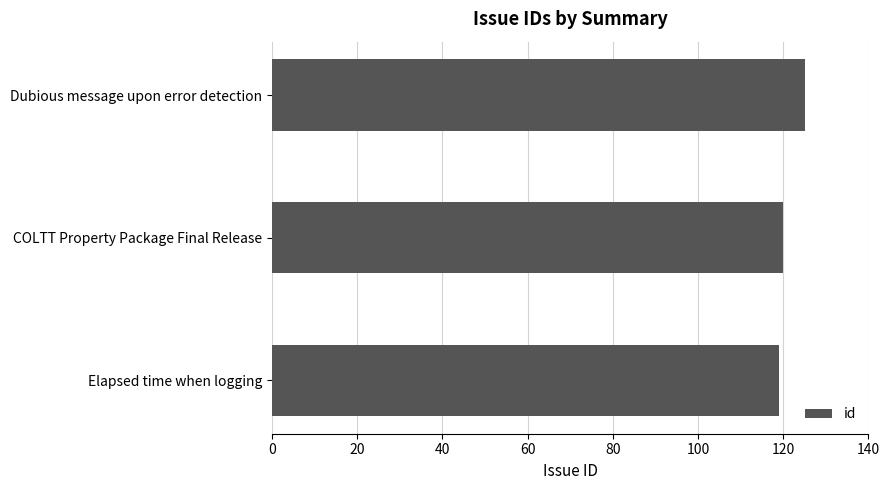

What is the approximate value at Dubious message upon error detection?

125